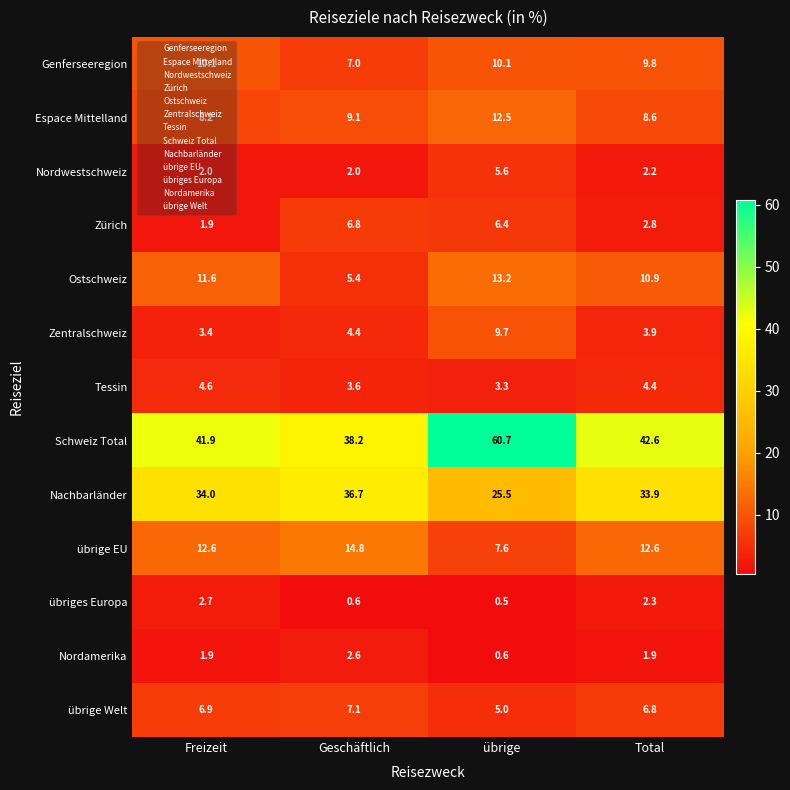

Rank the categories by Espace Mittelland value from lowest to highest.

Freizeit, Total, Geschäftlich, übrige